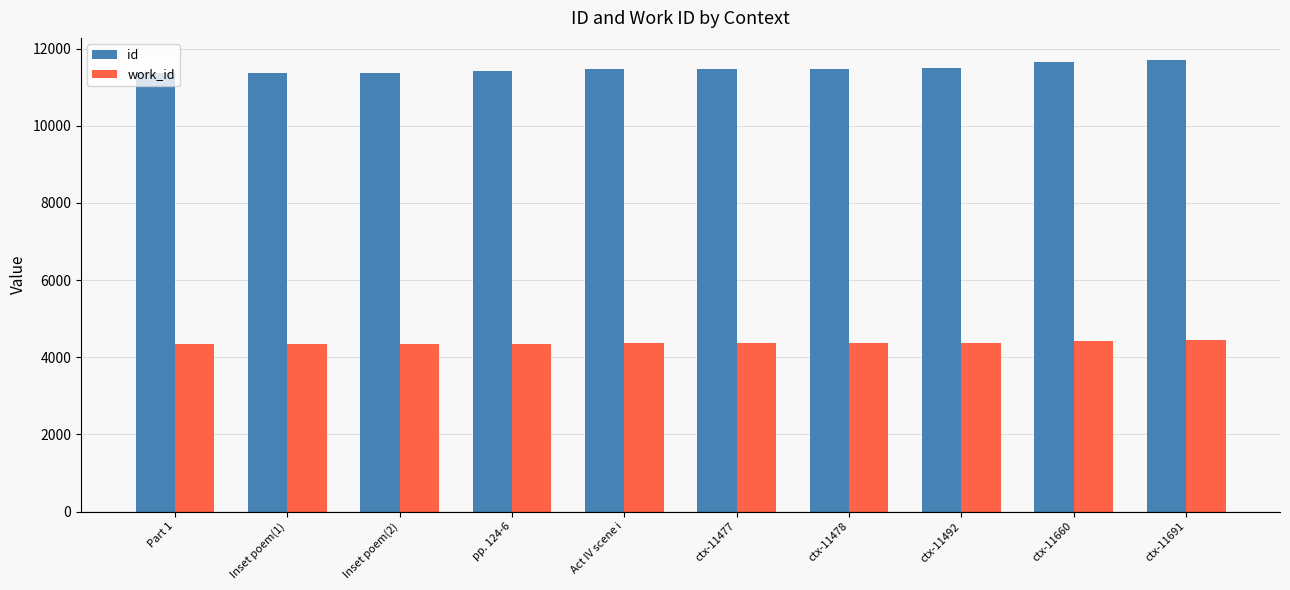

What are all the series names shown in the legend?

id, work_id